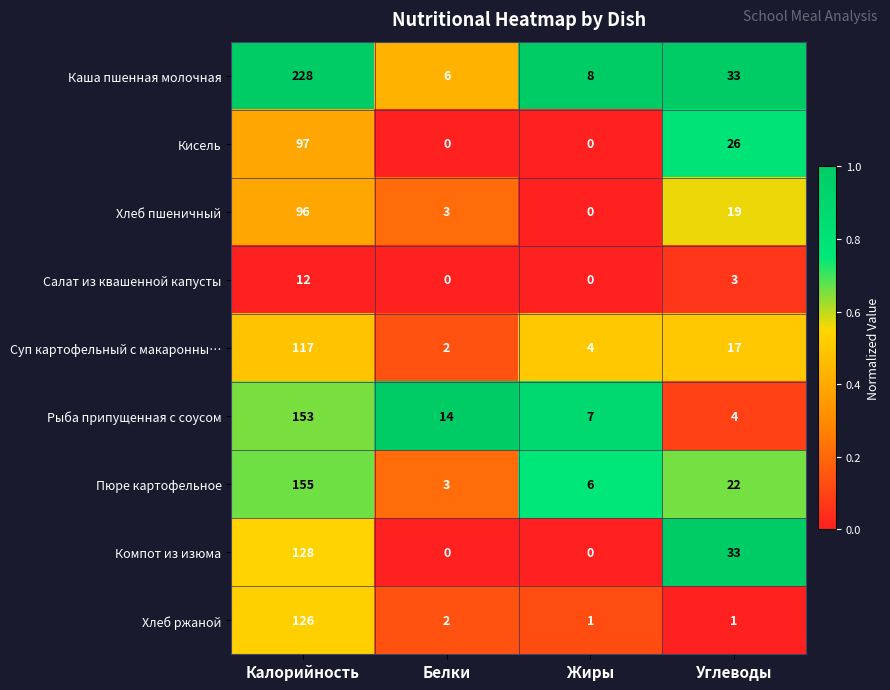

What is the total value across all series at Белки?

30